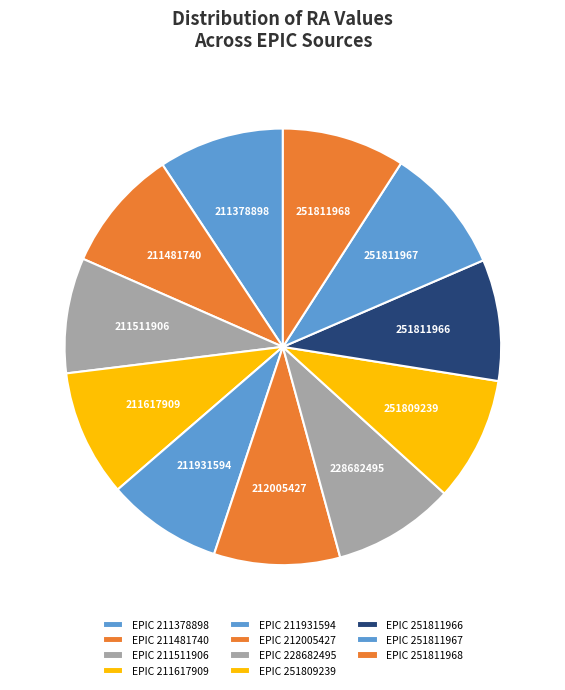

Is there a majority slice in this chart?

No